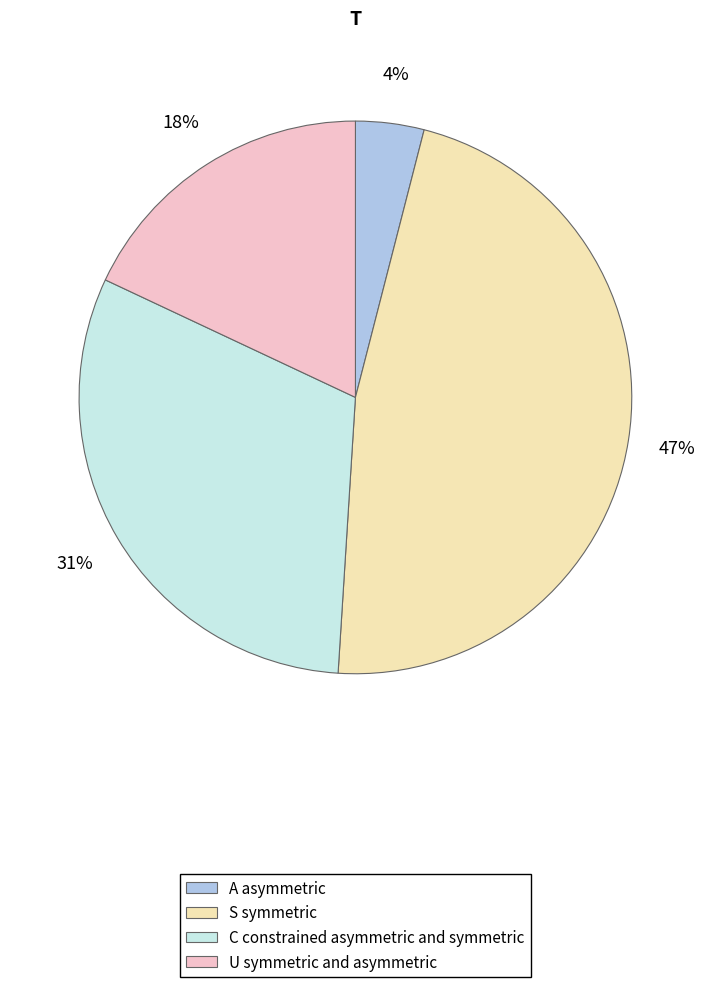

Is it true that C constrained asymmetric and symmetric is 38% of the pie?

False